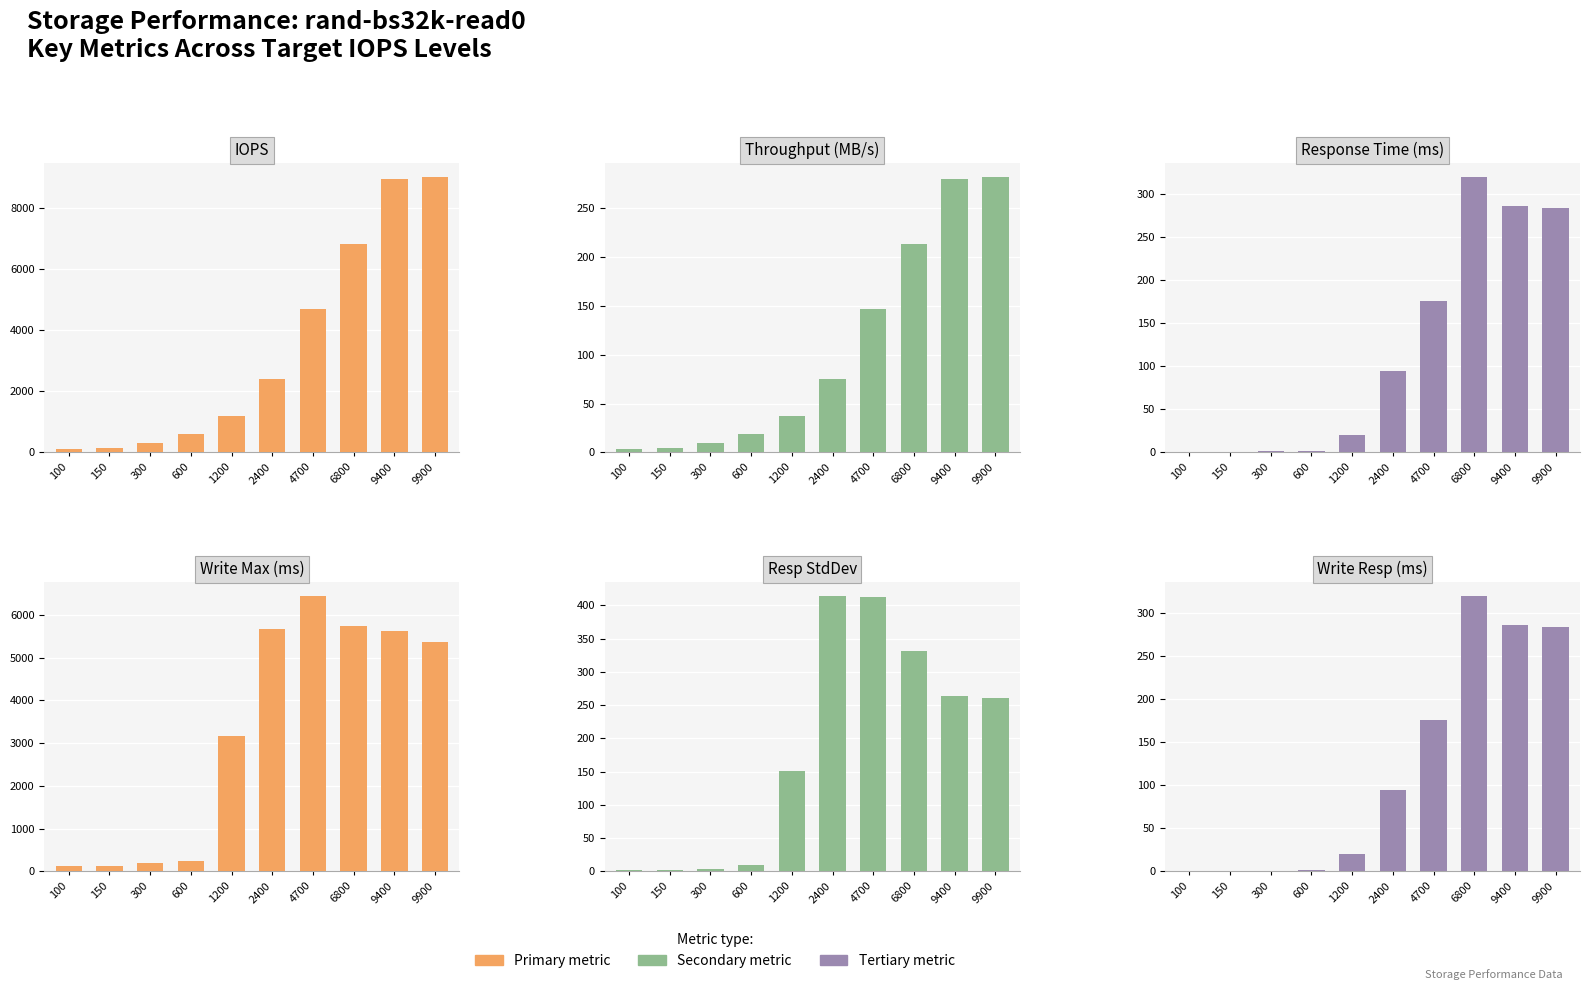

List the labels in order of throughput value, smallest first.

100, 150, 300, 600, 1200, 2400, 4700, 6800, 9400, 9900